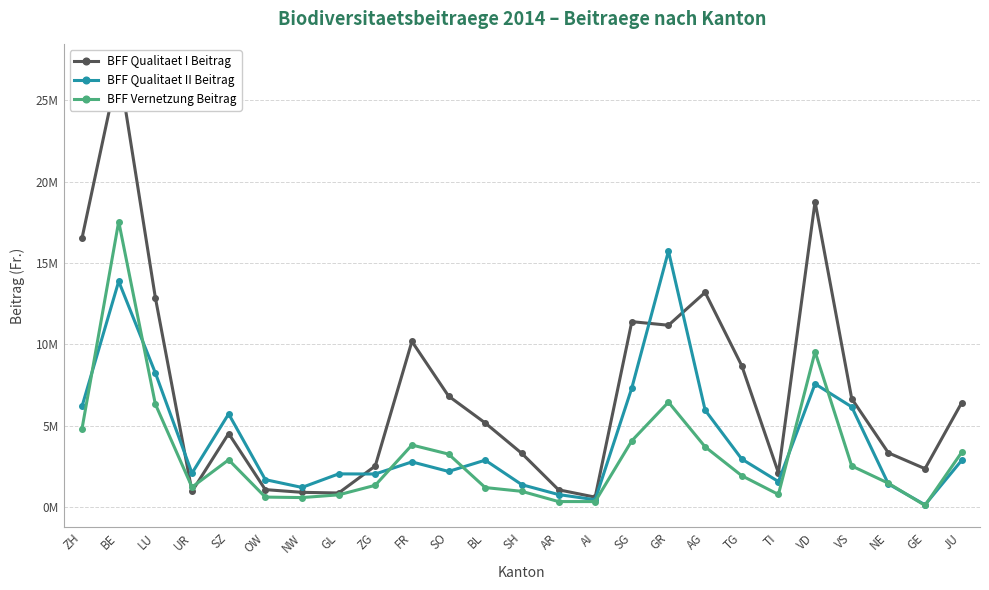

Reading right to left, list all the values displayed in this chart.

BFF Qualitaet I Beitrag: 6411521.5	2365233.5	3338005.0	6665340.0	18761202.5	2112191.0	8687838.5	13192224.0	11174742.0	11395014.5	617328.0	1070878.0	3302965.0	5173538.5	6824350.0	10180699.3	2532656.0	873592.5	914024.0	1079934.0	4525568.0	969266.5	12872173.5	27069920.9	16532068.5
BFF Qualitaet II Beitrag: 2877240.0	148720.0	1427360.0	6161015.0	7574186.5	1574711.4	2957129.0	5962029.0	15729068.2	7324775.3	458101.5	776642.5	1381847.0	2889540.5	2196829.3	2782689.5	2039607.5	2046104.0	1214190.0	1693985.0	5729237.0	2092374.5	8246519.2	13871407.2	6200859.0
BFF Vernetzung Beitrag: 3371737.5	108274.5	1472071.5	2534028.9	9544131.0	783248.3	1934186.4	3708652.5	6450876.9	4080235.5	346068.0	346662.9	974232.0	1206983.7	3261633.7	3819547.8	1346598.0	759014.1	591538.5	621608.4	2910276.9	1233621.0	6330332.7	17543805.4	4829886.0